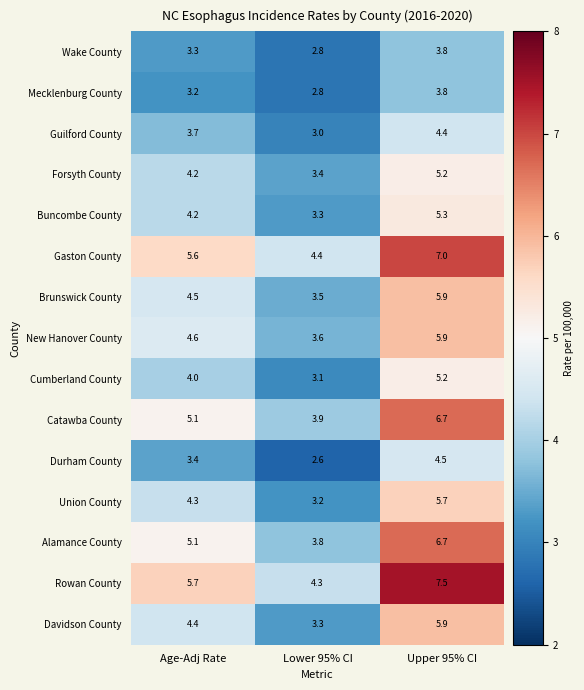

At which label does New Hanover County first exceed 4?

Age-Adj Rate